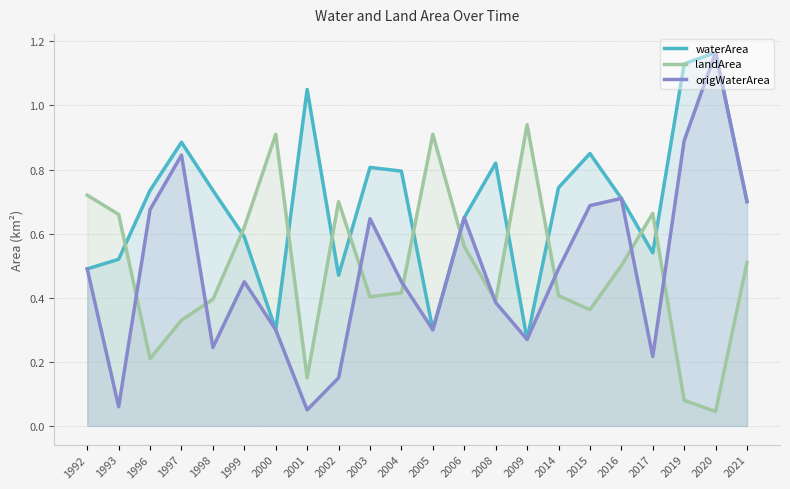

In origWaterArea, how many points are lower than both neighbors (excluding endpoints)?

6